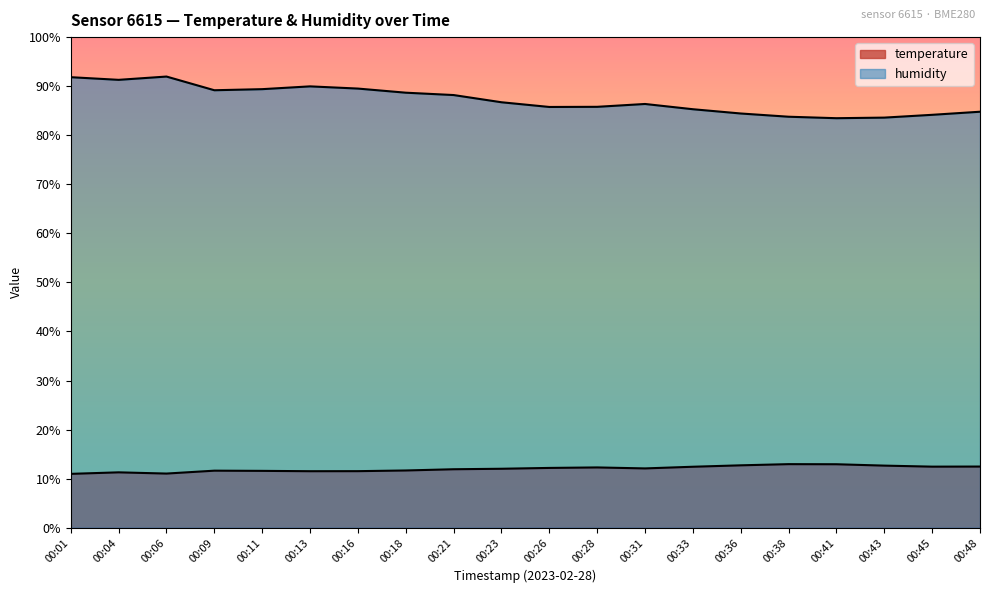

True or false: humidity has more than 1 points higher than both neighbors.

True